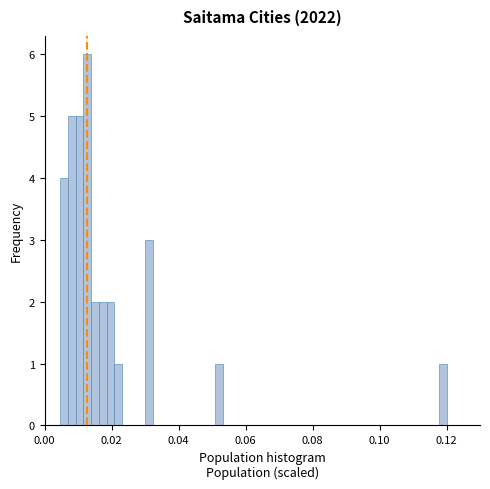

Read against the x-axis, roughly where is the centre of the tallest bar?

0.012